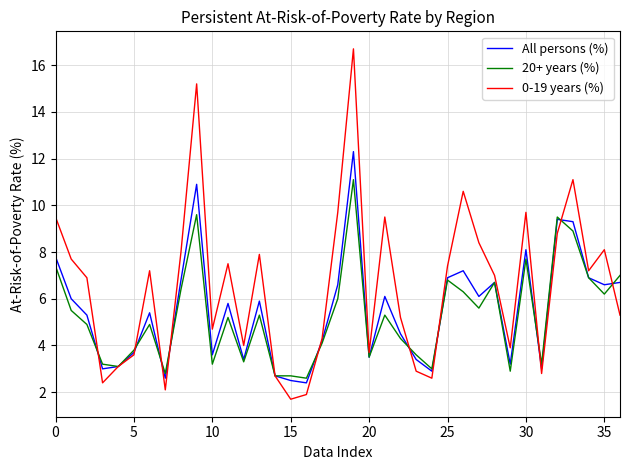

Reading left to right, transcribe all the data shown in this chart.

All persons (%): 7.8	6.0	5.3	3.0	3.1	3.7	5.4	2.6	6.8	10.9	3.6	5.8	3.4	5.9	2.7	2.5	2.4	4.2	6.6	12.3	3.5	6.1	4.5	3.4	2.9	6.9	7.2	6.1	6.7	3.2	8.1	3.0	9.4	9.3	6.9	6.6	6.7
20+ years (%): 7.4	5.5	4.9	3.2	3.1	3.8	4.9	2.8	6.4	9.6	3.2	5.2	3.3	5.3	2.7	2.7	2.6	4.1	6.0	11.1	3.5	5.3	4.3	3.6	3.0	6.8	6.3	5.6	6.7	2.9	7.7	3.2	9.5	8.9	6.9	6.2	7.0
0-19 years (%): 9.5	7.7	6.9	2.4	3.1	3.6	7.2	2.1	8.0	15.2	4.7	7.5	4.0	7.9	2.7	1.7	1.9	4.3	9.7	16.7	3.7	9.5	5.2	2.9	2.6	7.4	10.6	8.4	7.0	3.9	9.7	2.8	8.8	11.1	7.2	8.1	5.3